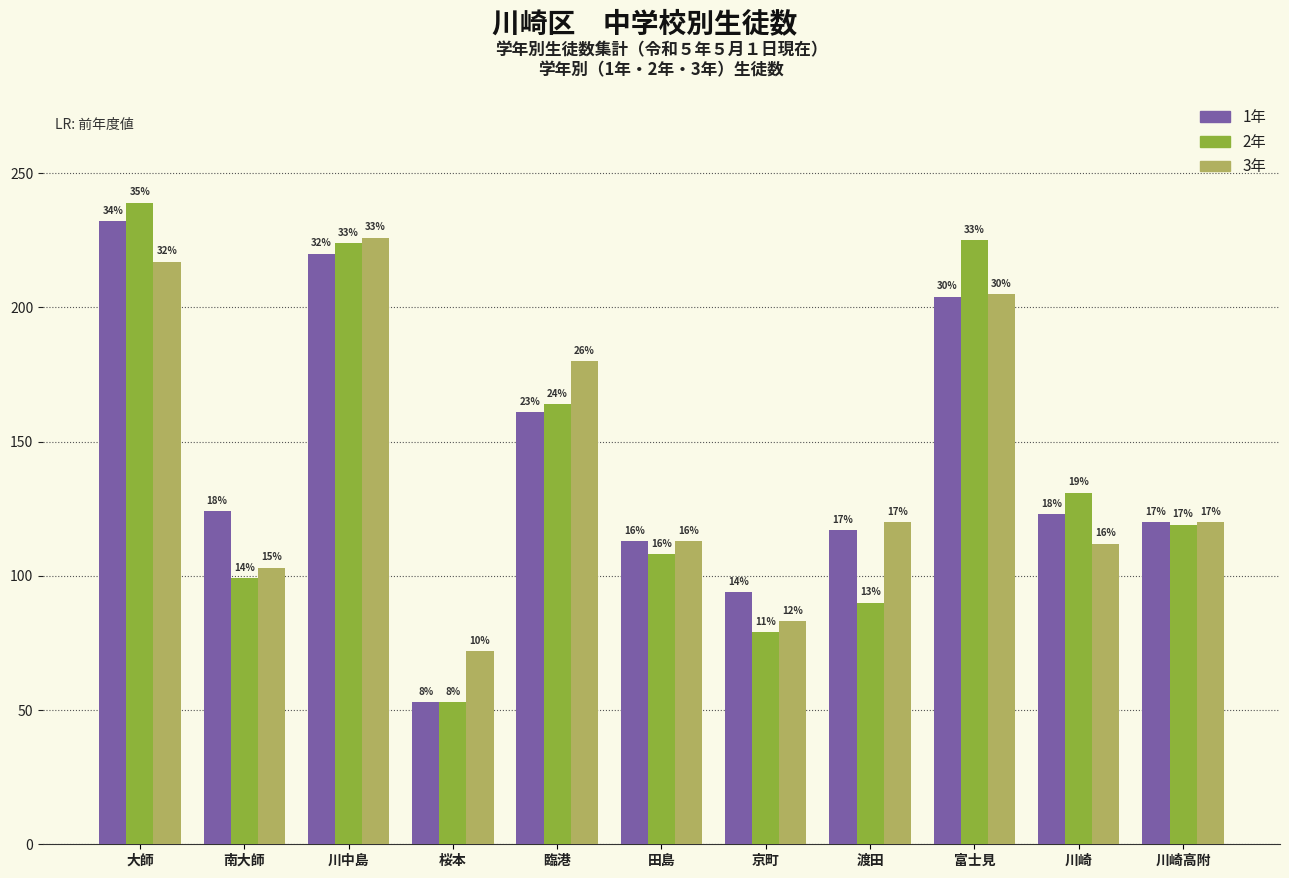

How many bars are there in each group?

3